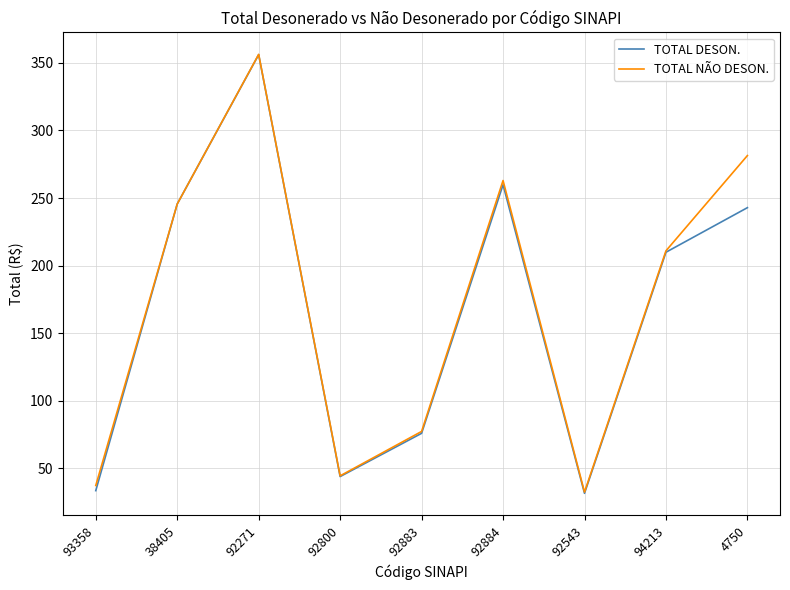

What is the spread (max minus min) of values at 92884?

3.1